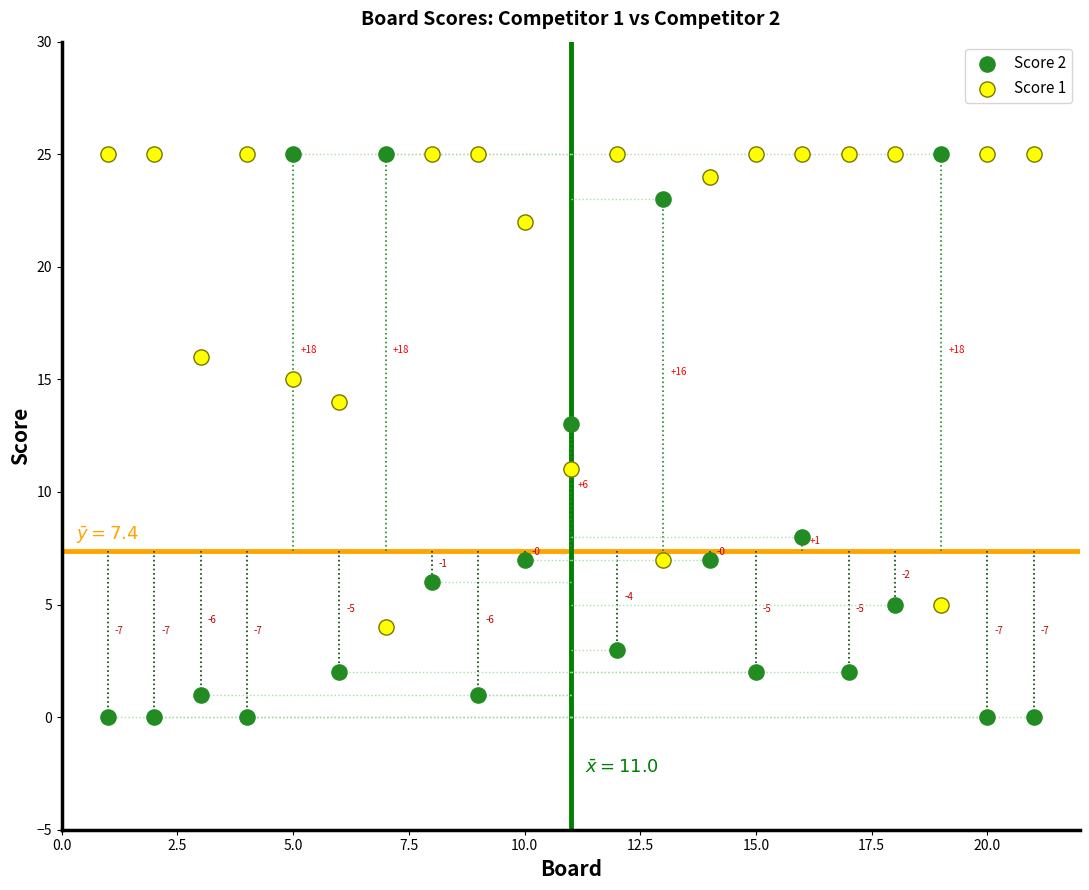

Which series has the widest spread of Y values?

Score 2